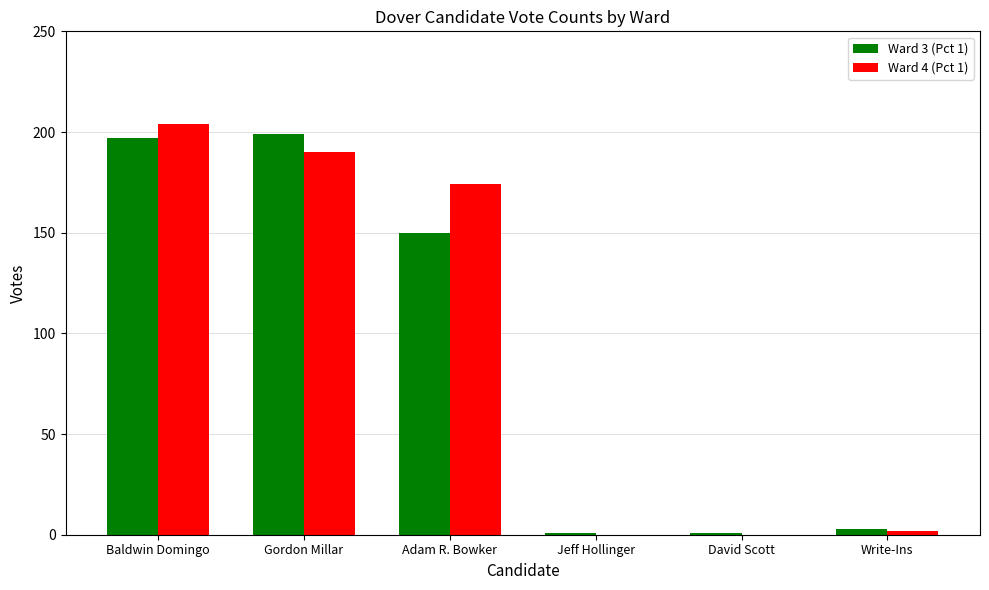

Reading right to left, extract all data points from this chart.

Ward 3 (Pct 1): Write-Ins=3	David Scott=1	Jeff Hollinger=1	Adam R. Bowker=150	Gordon Millar=199	Baldwin Domingo=197
Ward 4 (Pct 1): Write-Ins=2	David Scott=0	Jeff Hollinger=0	Adam R. Bowker=174	Gordon Millar=190	Baldwin Domingo=204